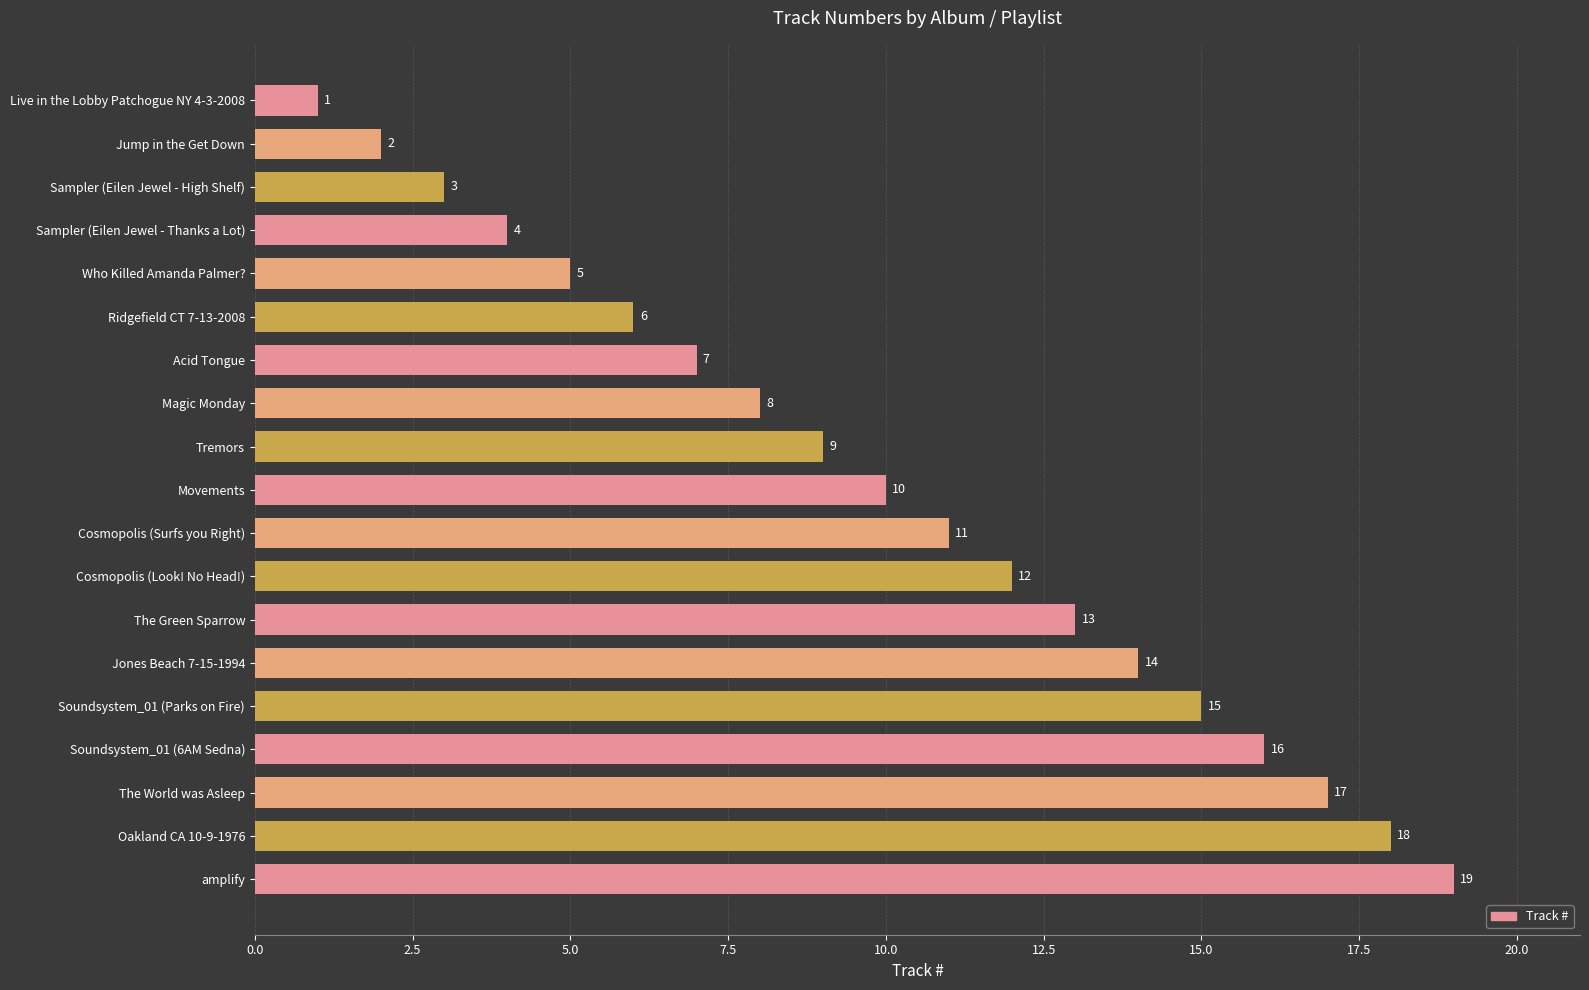

Does the chart contain stacked bars?

No